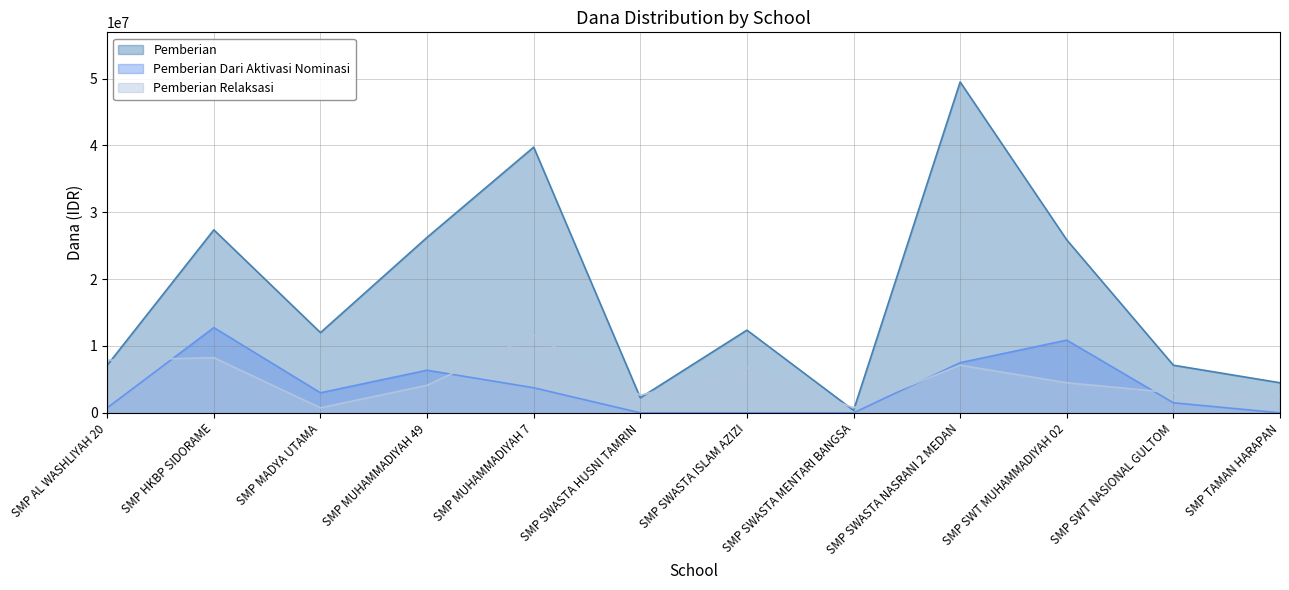

How many lines are shown in the chart?

3